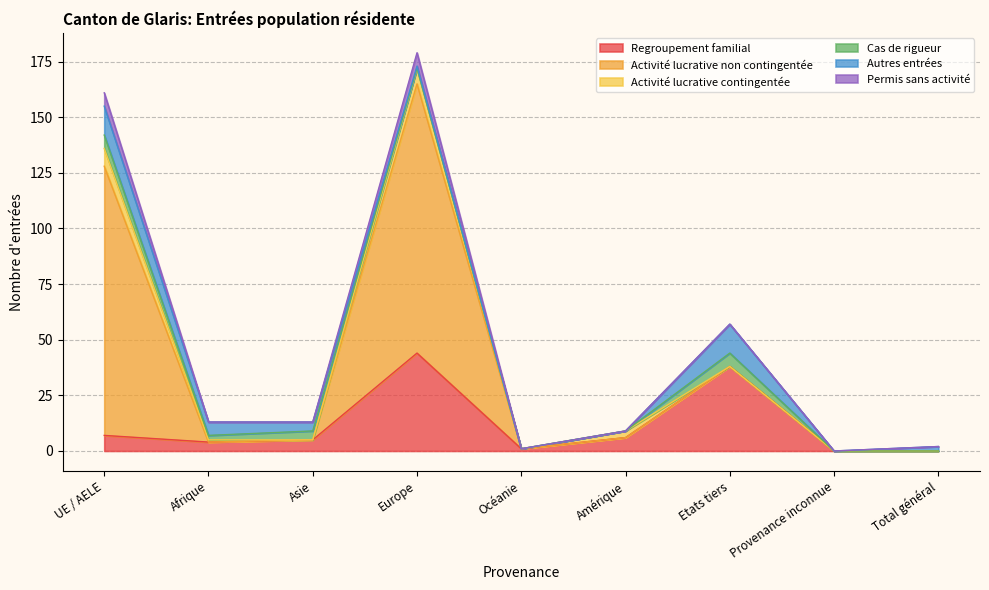

How many categories are shown in the chart?

9